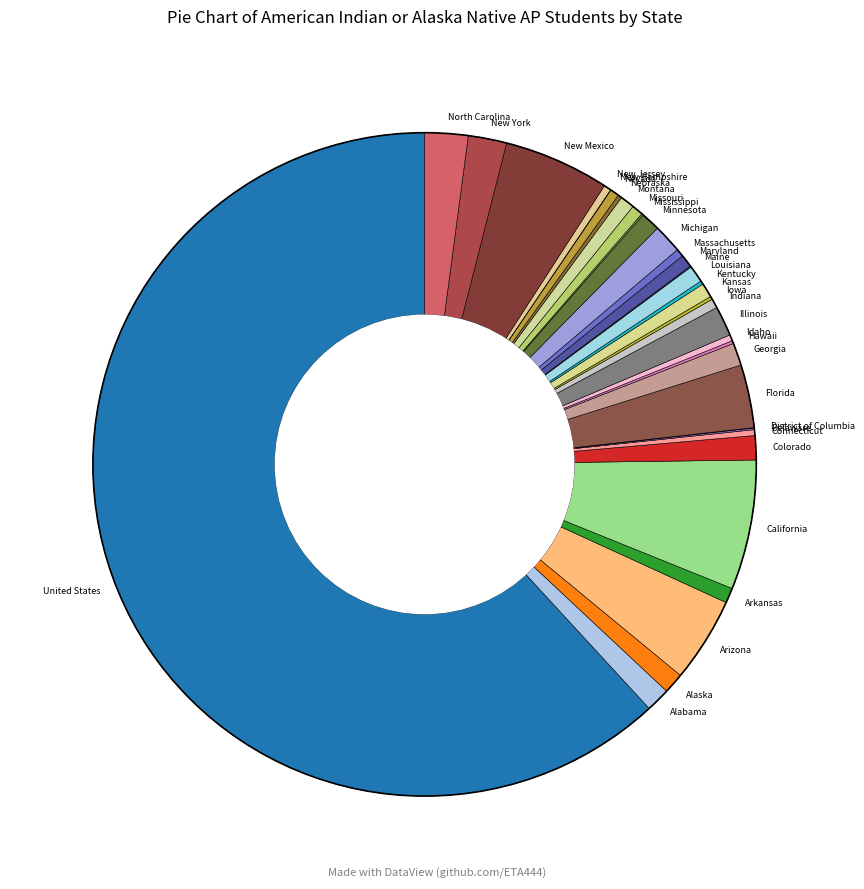

The Massachusetts slice represents 0% of the pie. True or false?

True